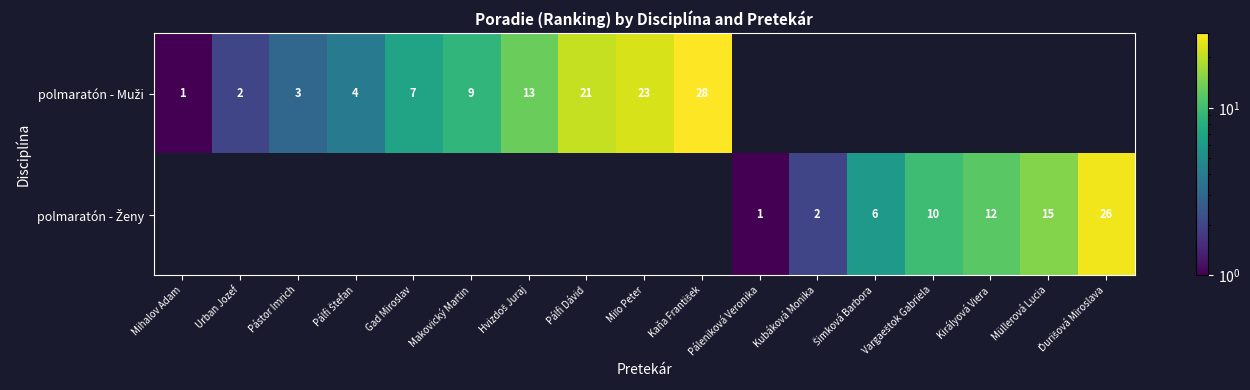

Rank the series by their maximum value, from highest to lowest.

polmaratón - Muži, polmaratón - Ženy